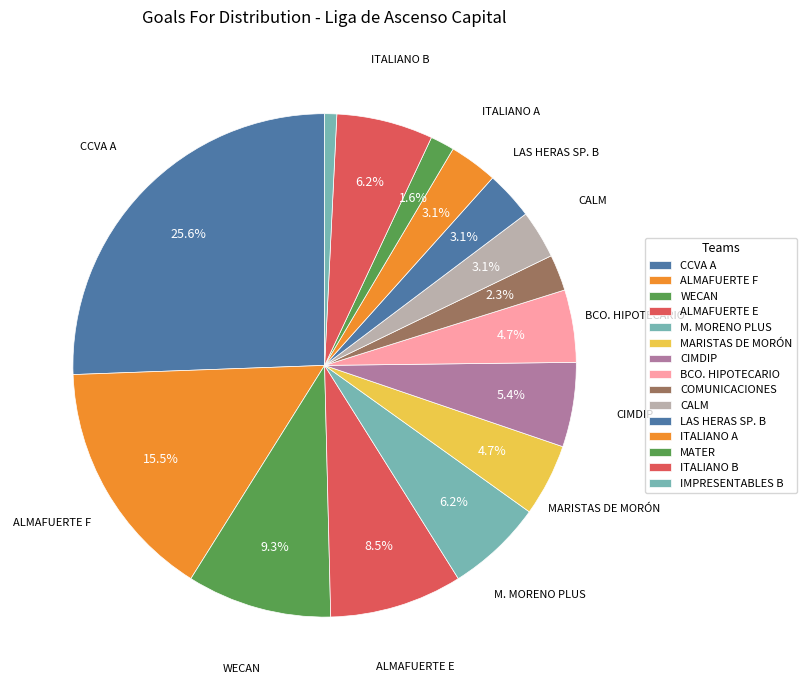

Is the sum of IMPRESENTABLES B and MARISTAS DE MORÓN greater than half?

No